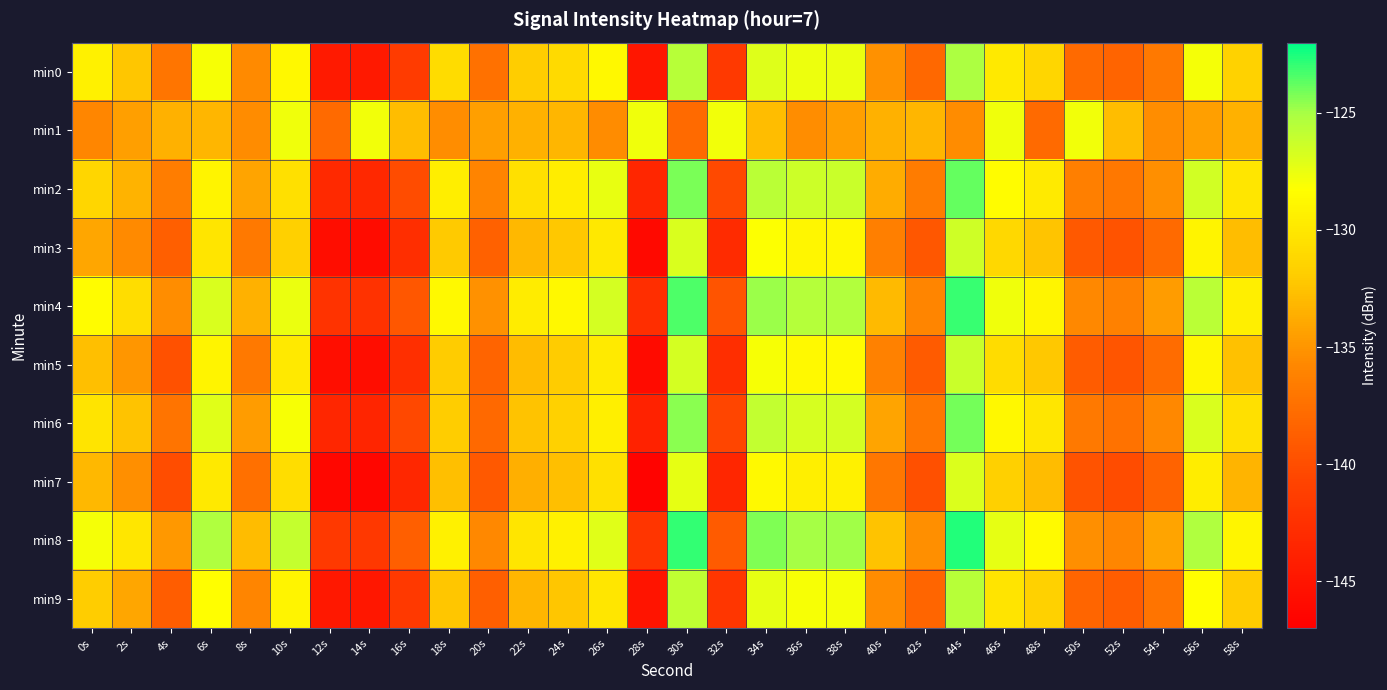

How many series are shown in this chart?

10